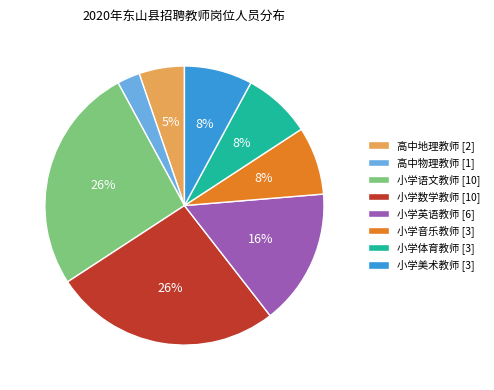

True or false: 小学美术教师 [3] accounts for 17% of the total.

False